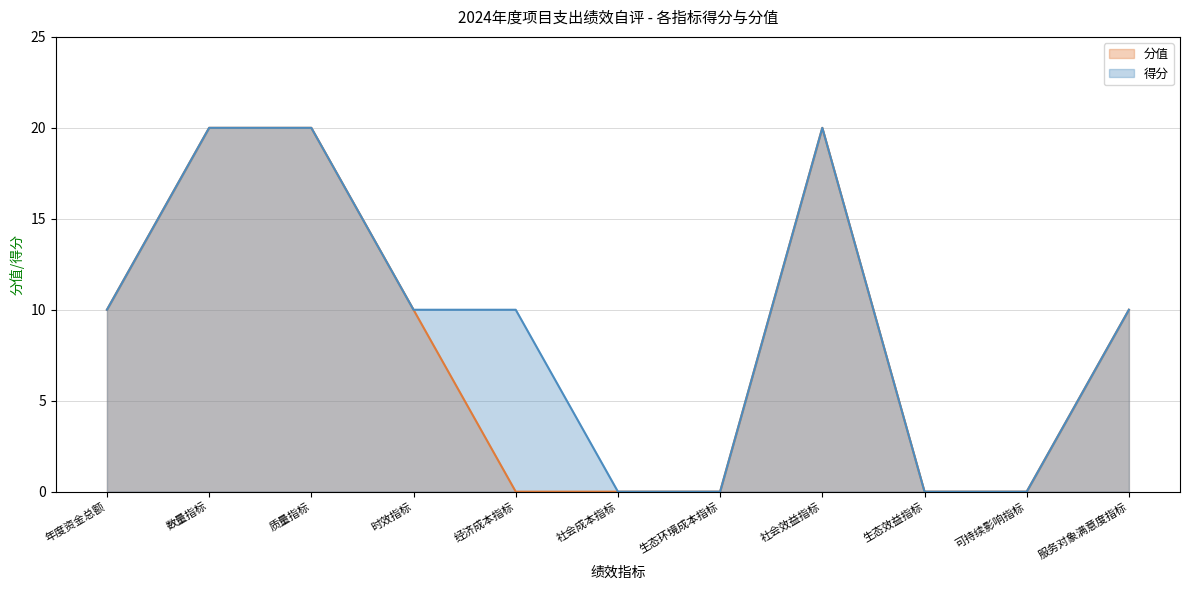

What is the difference between the 分值 values at 社会成本指标 and 时效指标?

10